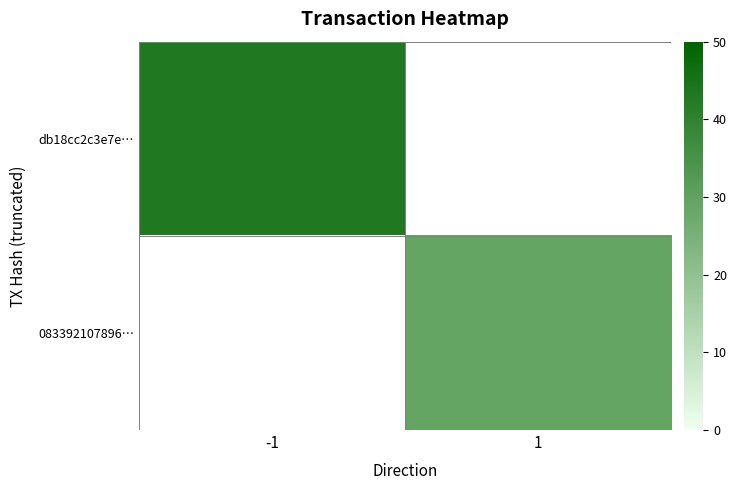

Which category has the highest value across all series?

-1